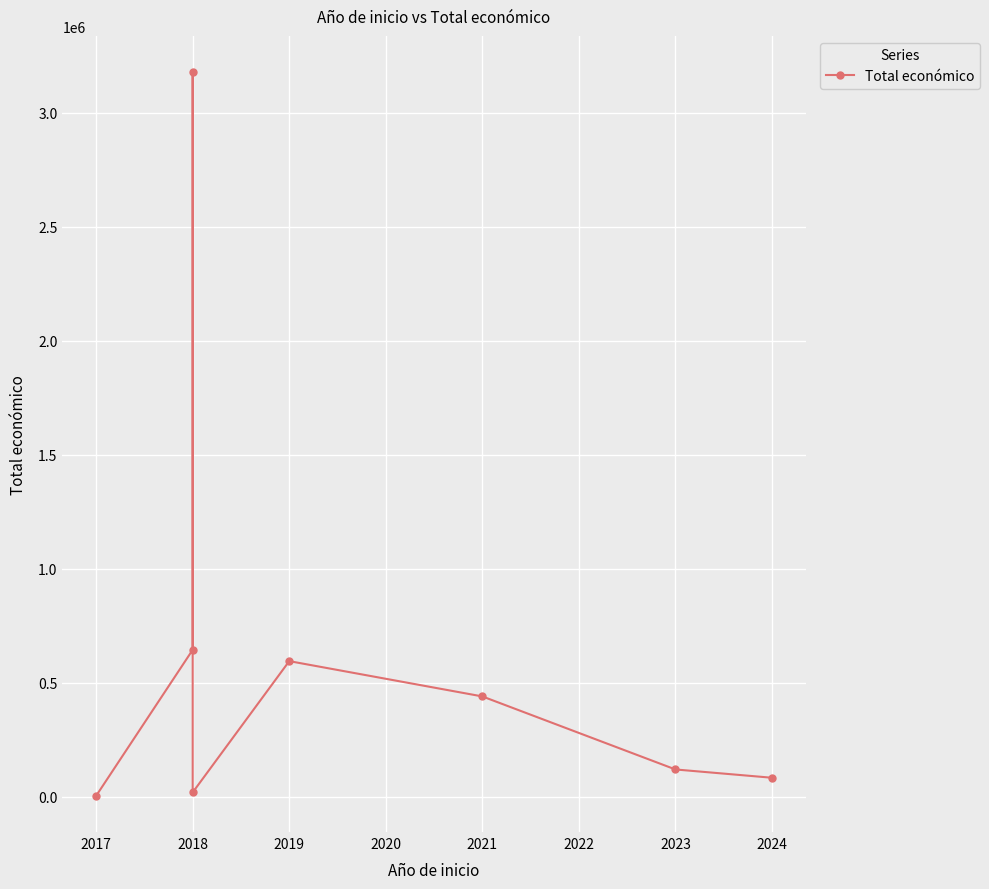

What is the change in value from 2018 to 2021?

-2738279